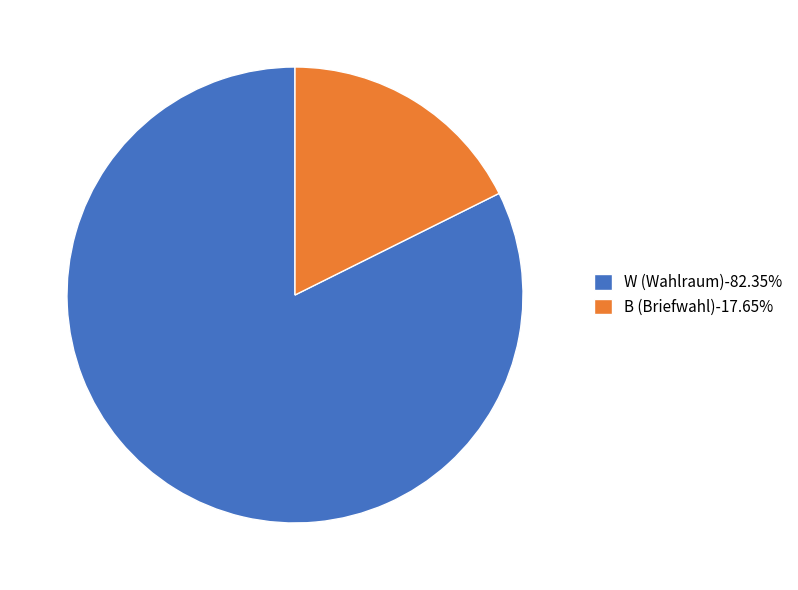

Approximately how many times larger is the value at W (Wahlraum) compared to B (Briefwahl)?

4.7